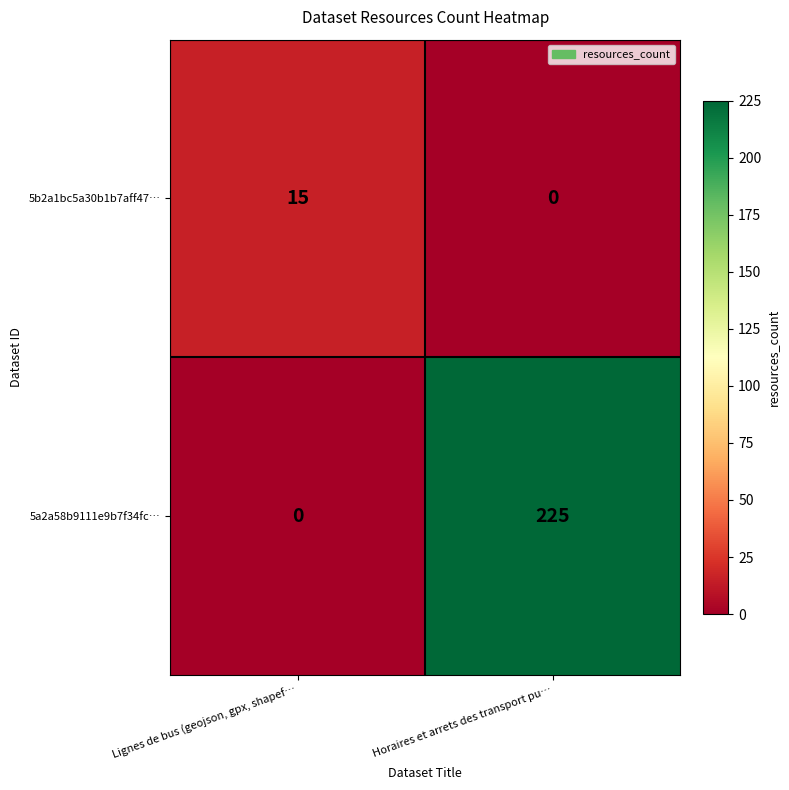

Reading left to right, extract all data points from this chart.

5b2a1bc5a30b1b7aff47…: Lignes de bus (geojson, gpx, shapef…=15	Horaires et arrets des transport pu…=0
5a2a58b9111e9b7f34fc…: Lignes de bus (geojson, gpx, shapef…=0	Horaires et arrets des transport pu…=225